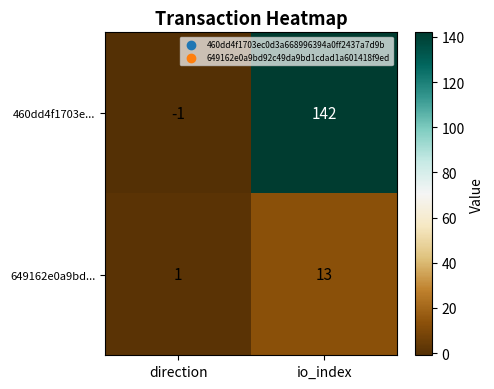

Rank the series at direction from highest to lowest value.

649162e0a9bd..., 460dd4f1703e...